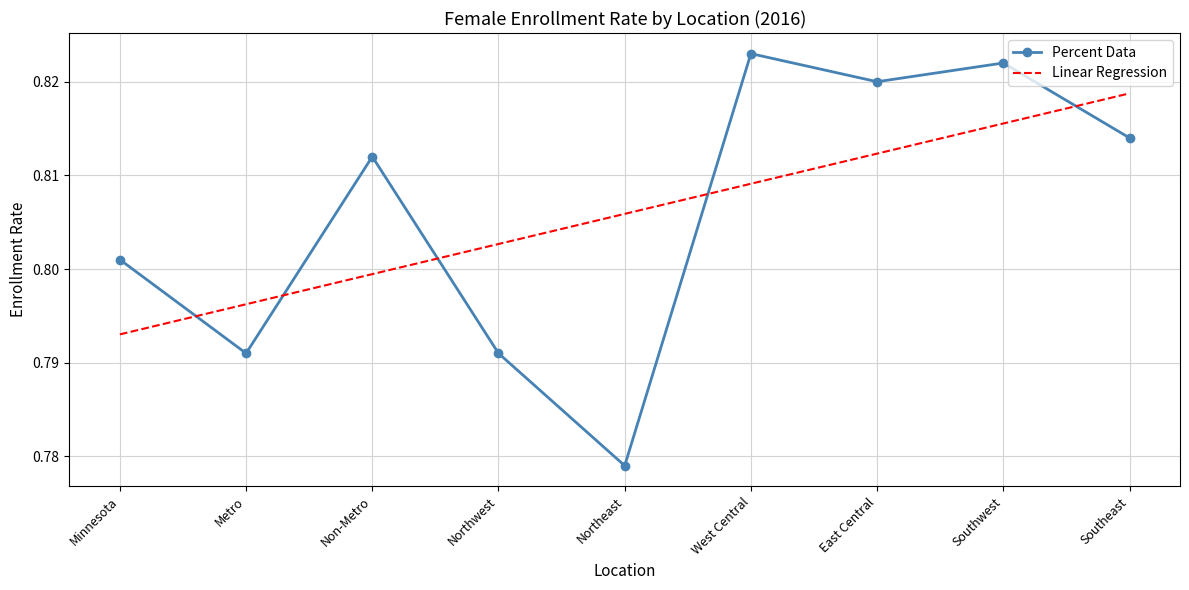

At Metro, list the series in order from smallest to largest.

Percent Data, Linear Regression